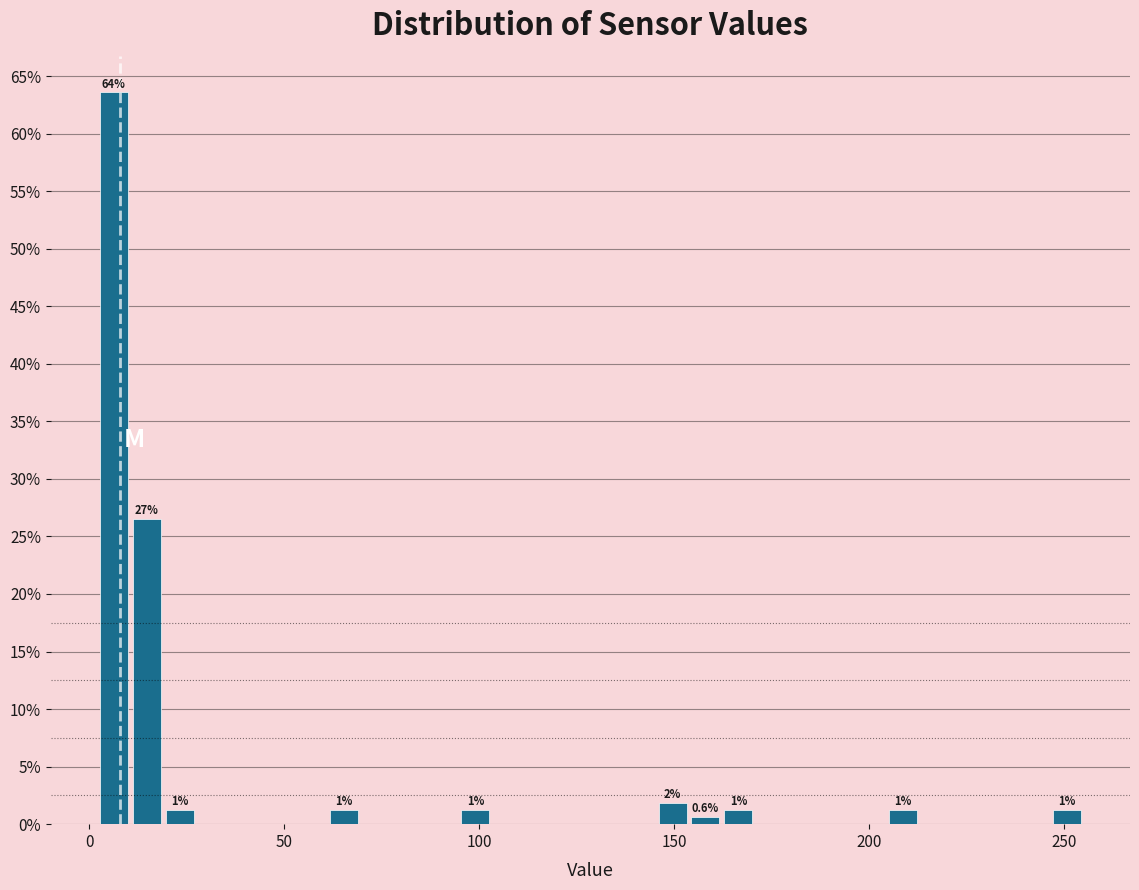

Read against the x-axis, roughly where is the centre of the tallest bar?

5